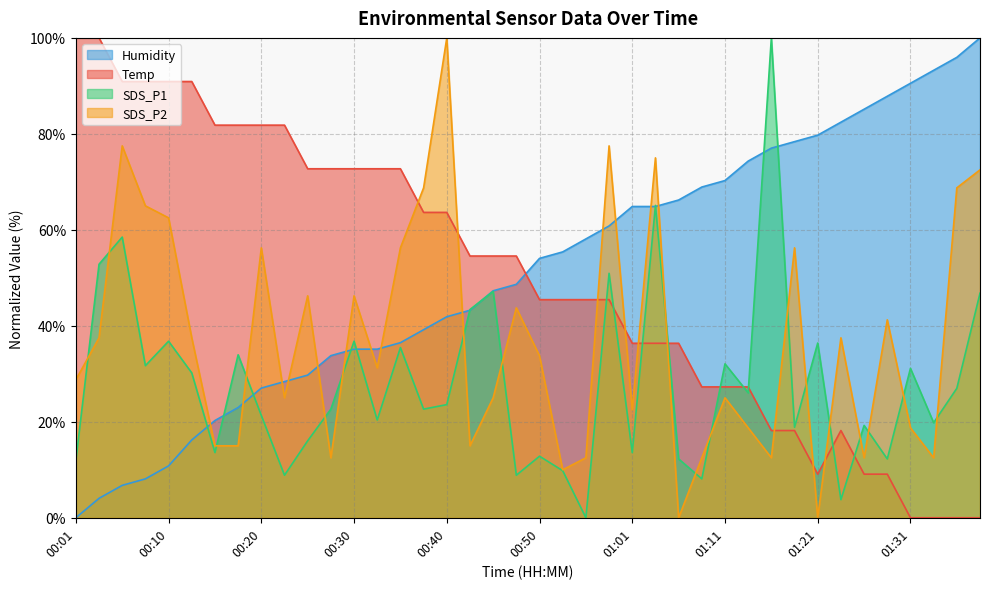

List the series in order of their peak value, lowest first.

Temp, Humidity, SDS_P1, SDS_P2